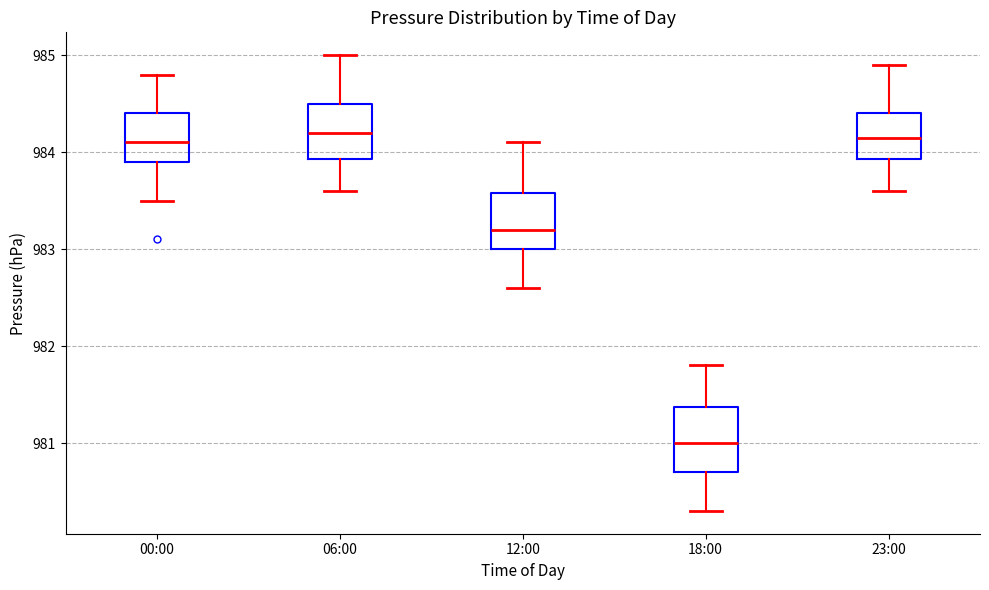

Reading left to right, read every box against the y-axis: the position of its median line, the range the box covers, and the ends of its whiskers. The values are not printed on the chart, so give them approximately, as read against the axis.

00:00: median 984.1, box 983.9 to 984.4, whiskers 983.5 to 984.8
06:00: median 984.2, box 983.9 to 984.5, whiskers 983.6 to 985.0
12:00: median 983.2, box 983.0 to 983.6, whiskers 982.6 to 984.1
18:00: median 981.0, box 980.7 to 981.4, whiskers 980.3 to 981.8
23:00: median 984.2, box 983.9 to 984.4, whiskers 983.6 to 984.9